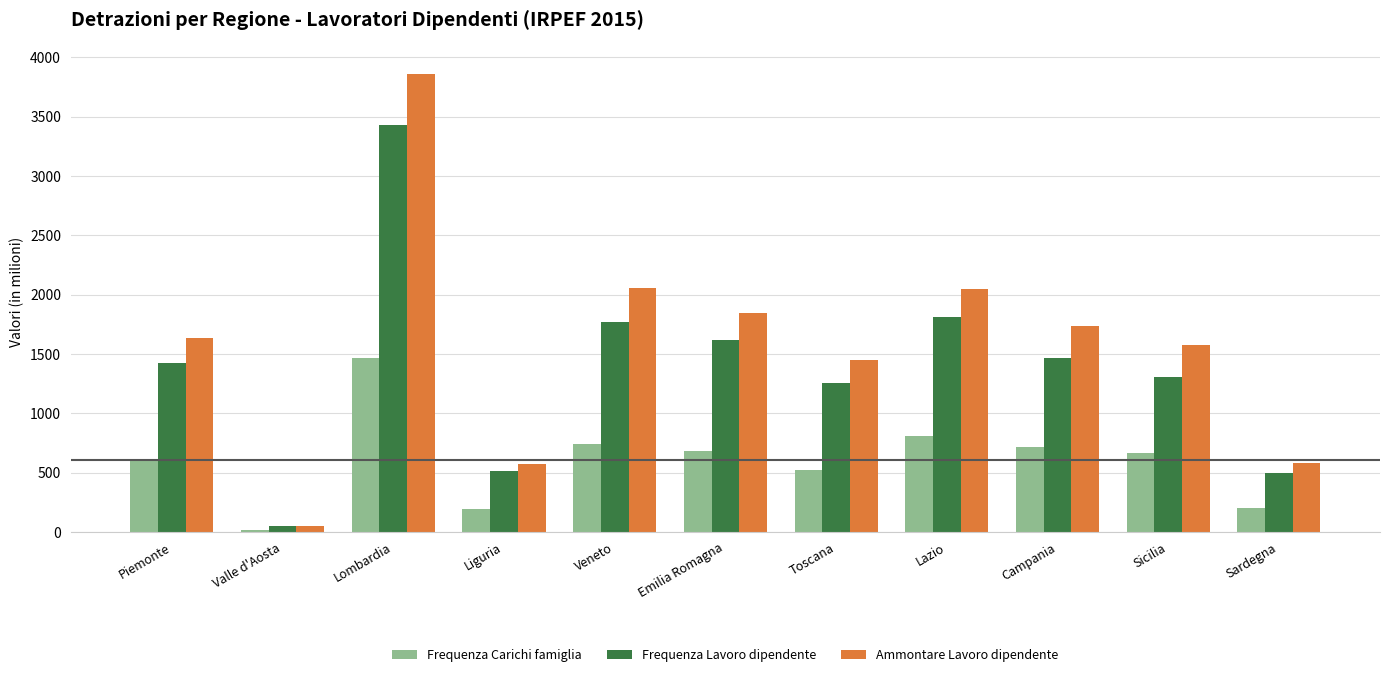

The value of Frequenza Lavoro dipendente at Campania is 1464.5. True or false?

True